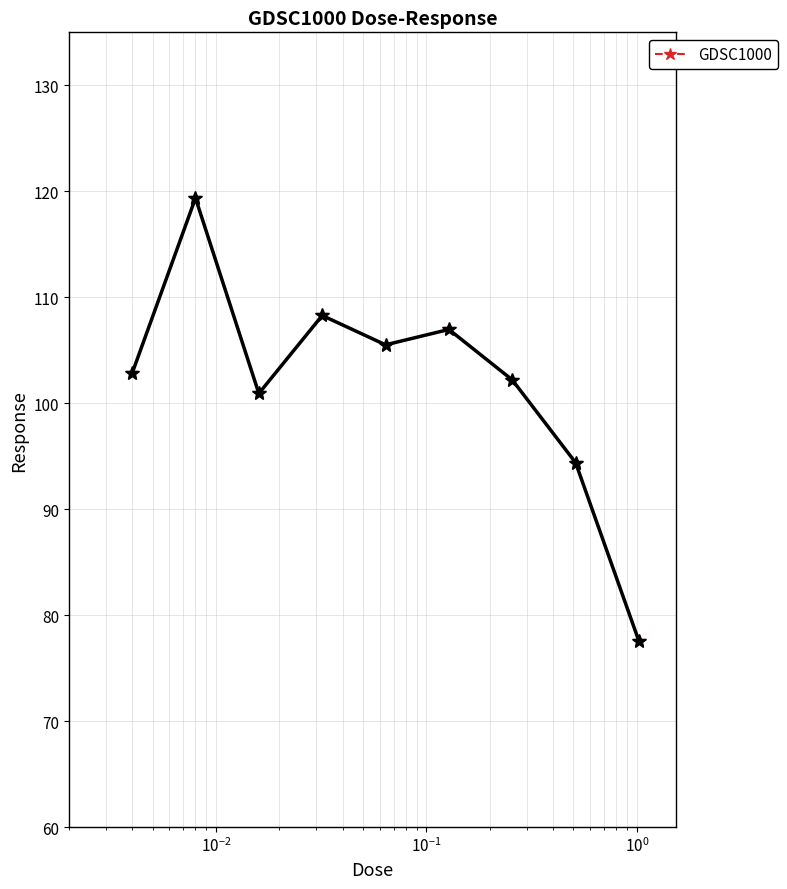

Reading left to right, list all the values displayed in this chart.

102.8	119.4	100.9	108.3	105.5	107.0	102.2	94.4	77.5